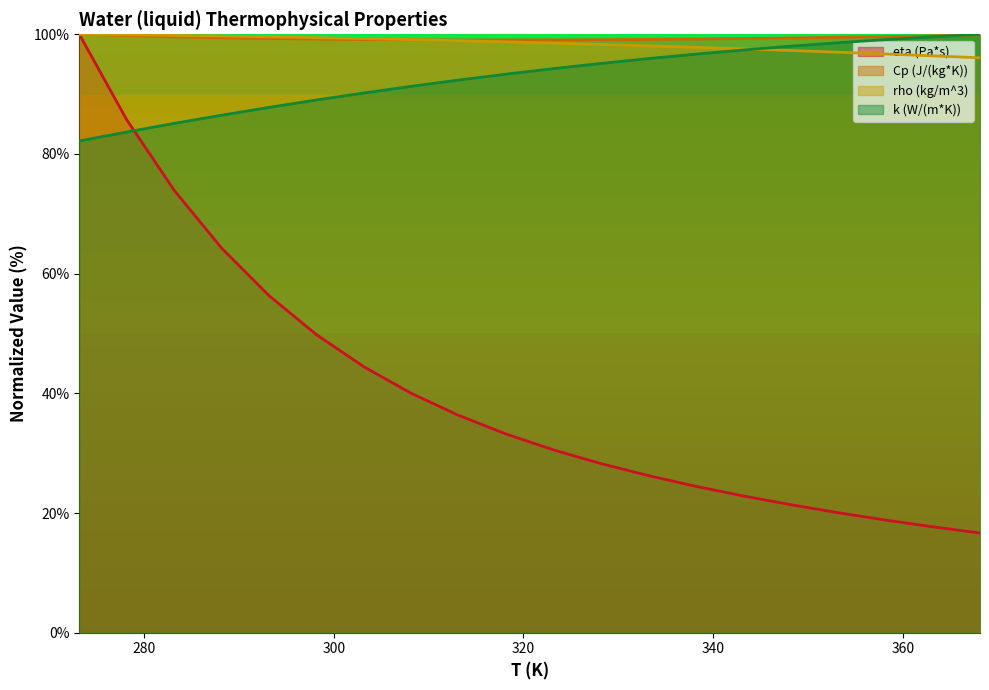

What is the smallest value displayed?

16.7